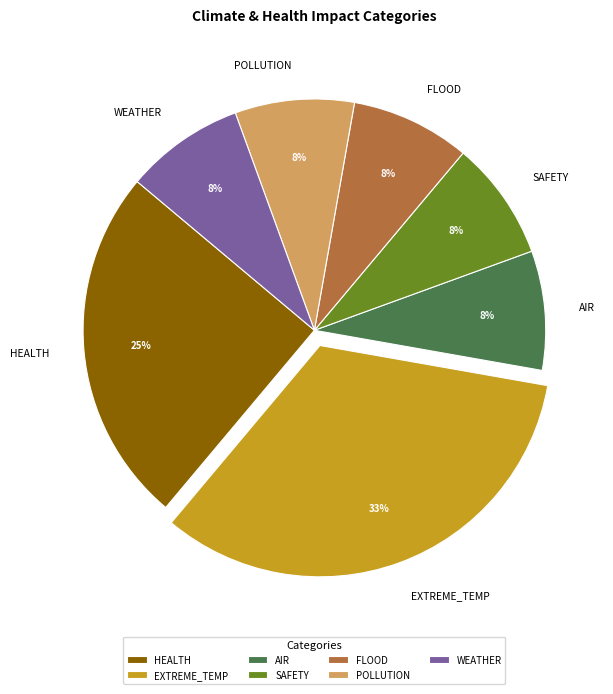

Approximately how many times larger is the value at SAFETY compared to AIR?

1.0